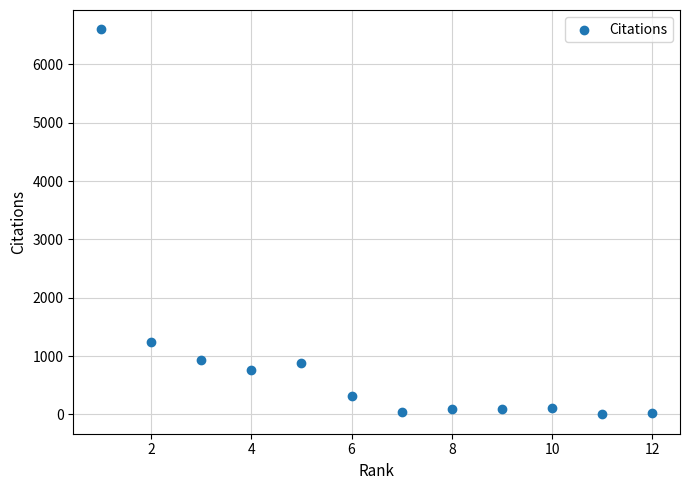

What Y value in the scatter plot is closest to 3300?

1241